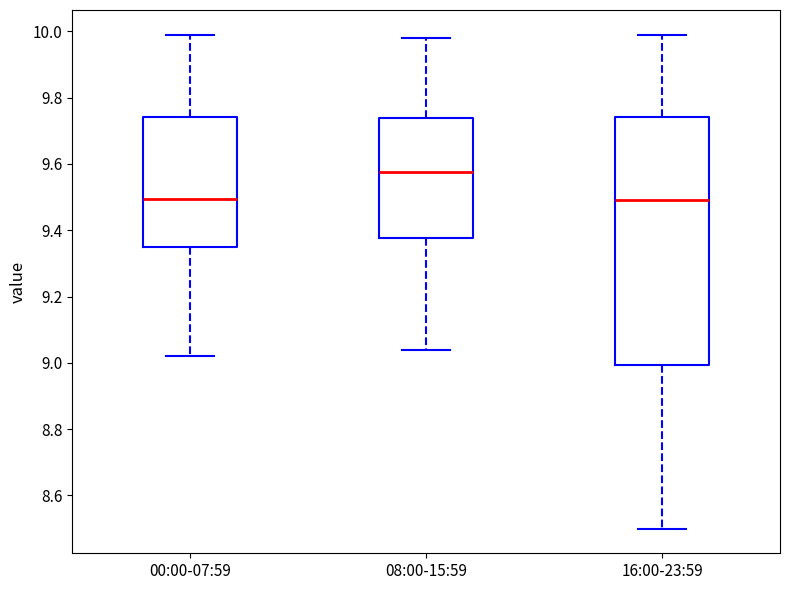

Comparing the boxes themselves (not the whiskers), which one is the tallest?

16:00-23:59